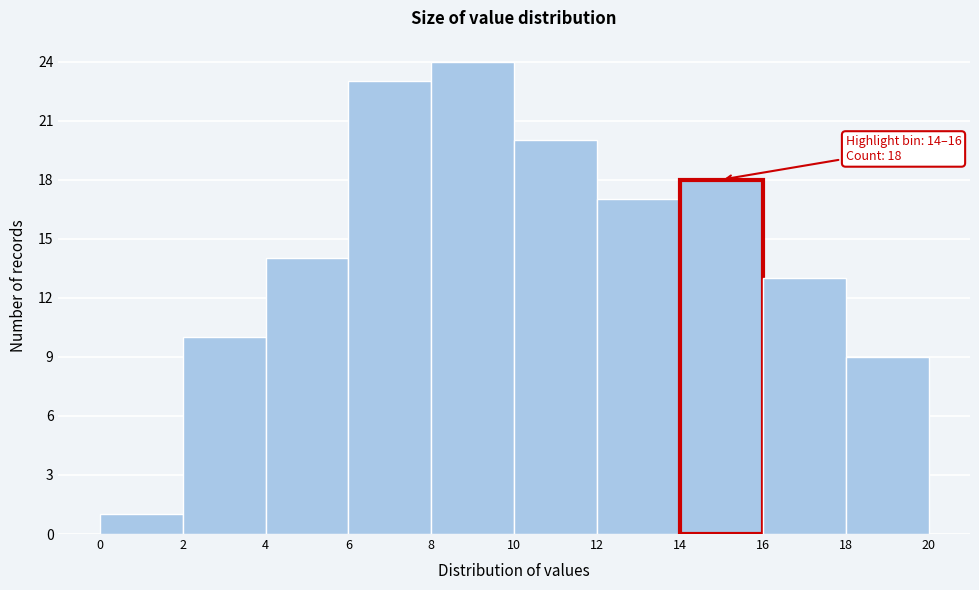

Which range on the x-axis has the tallest bar?

8 to 10